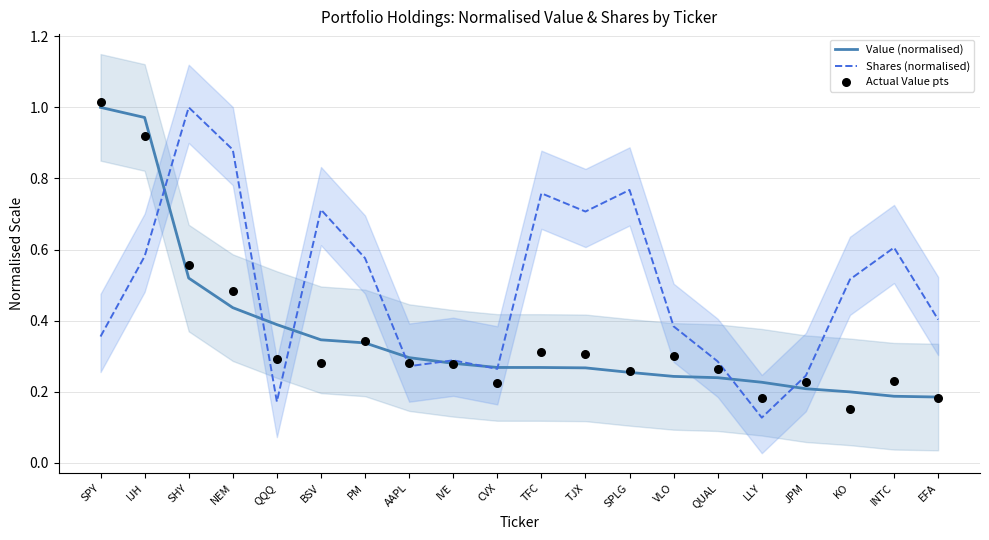

Which series contains the lowest Y value?

Shares (normalised)